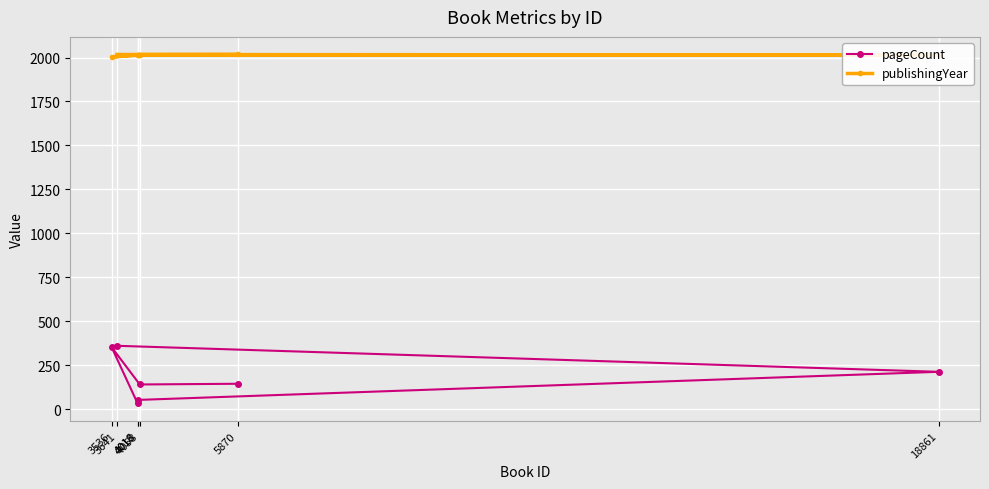

List the series in order of their overall mean, lowest first.

pageCount, publishingYear